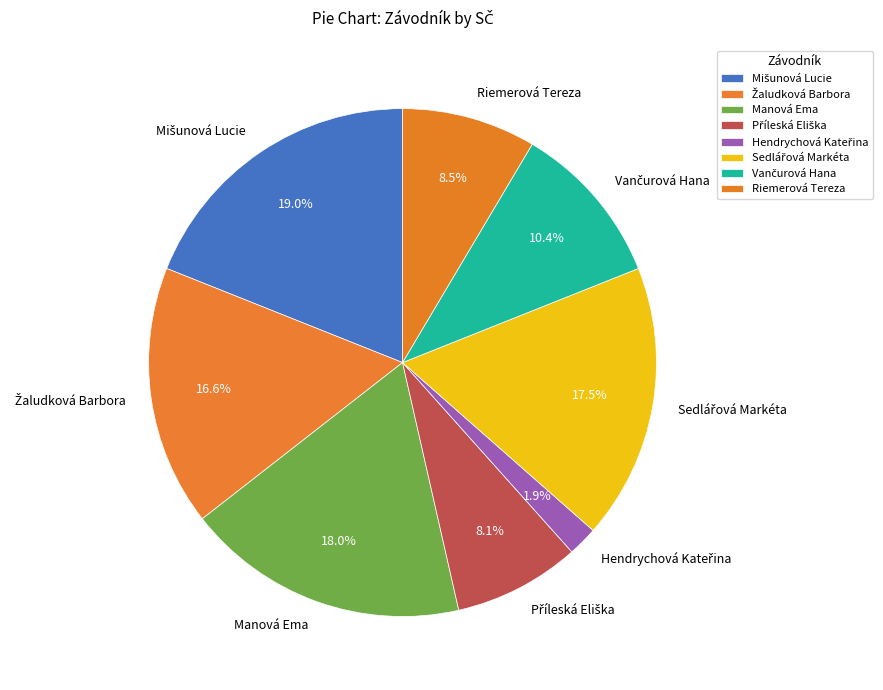

What portion of the pie excludes Riemerová Tereza?

91.5%